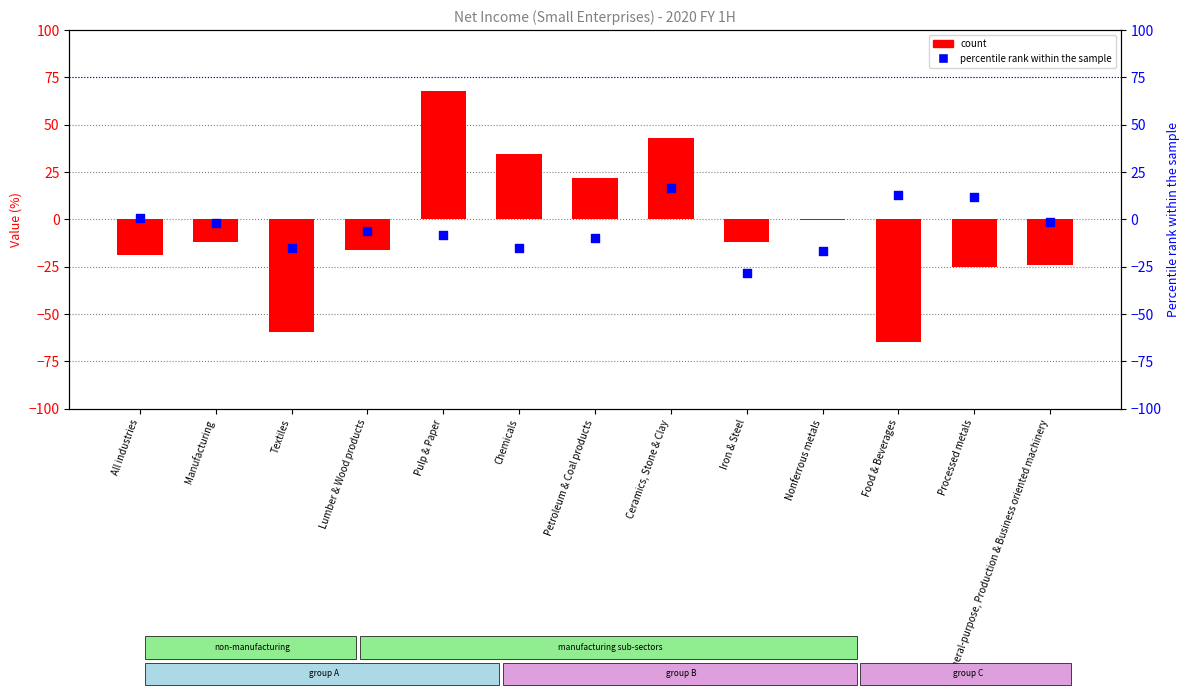

What are all the series names shown in the legend?

count, percentile rank within the sample